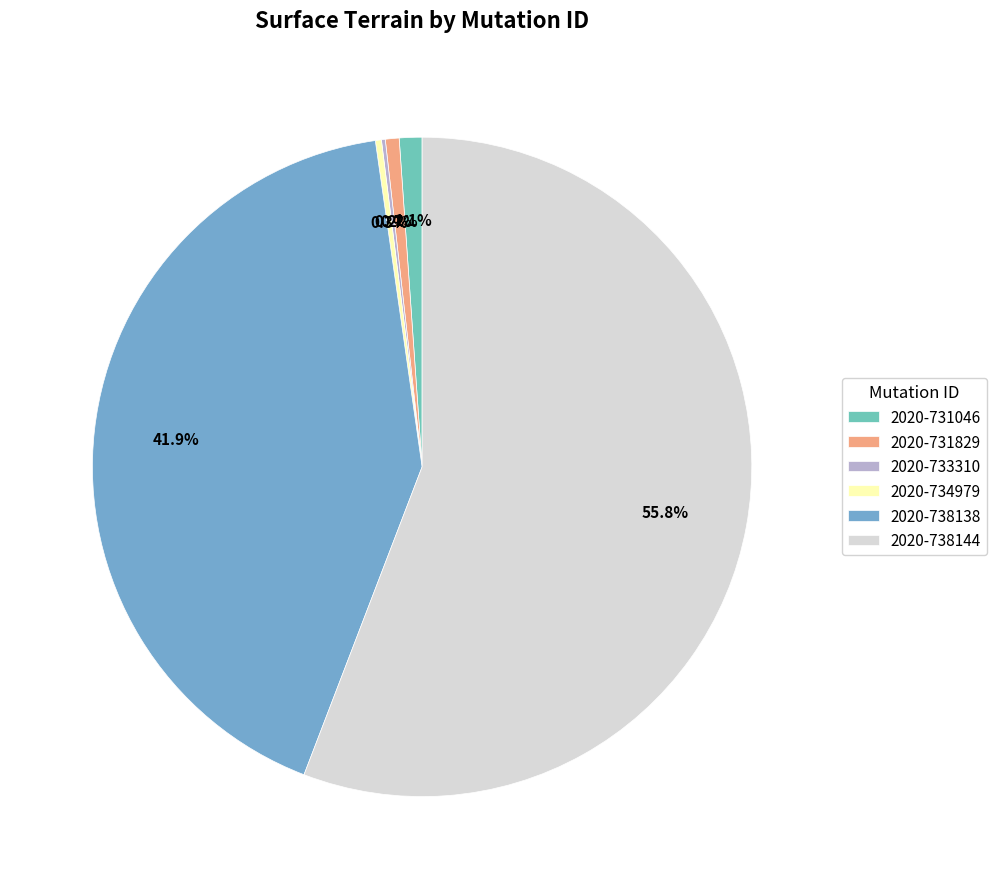

Which category has the smallest portion of the pie?

2020-733310